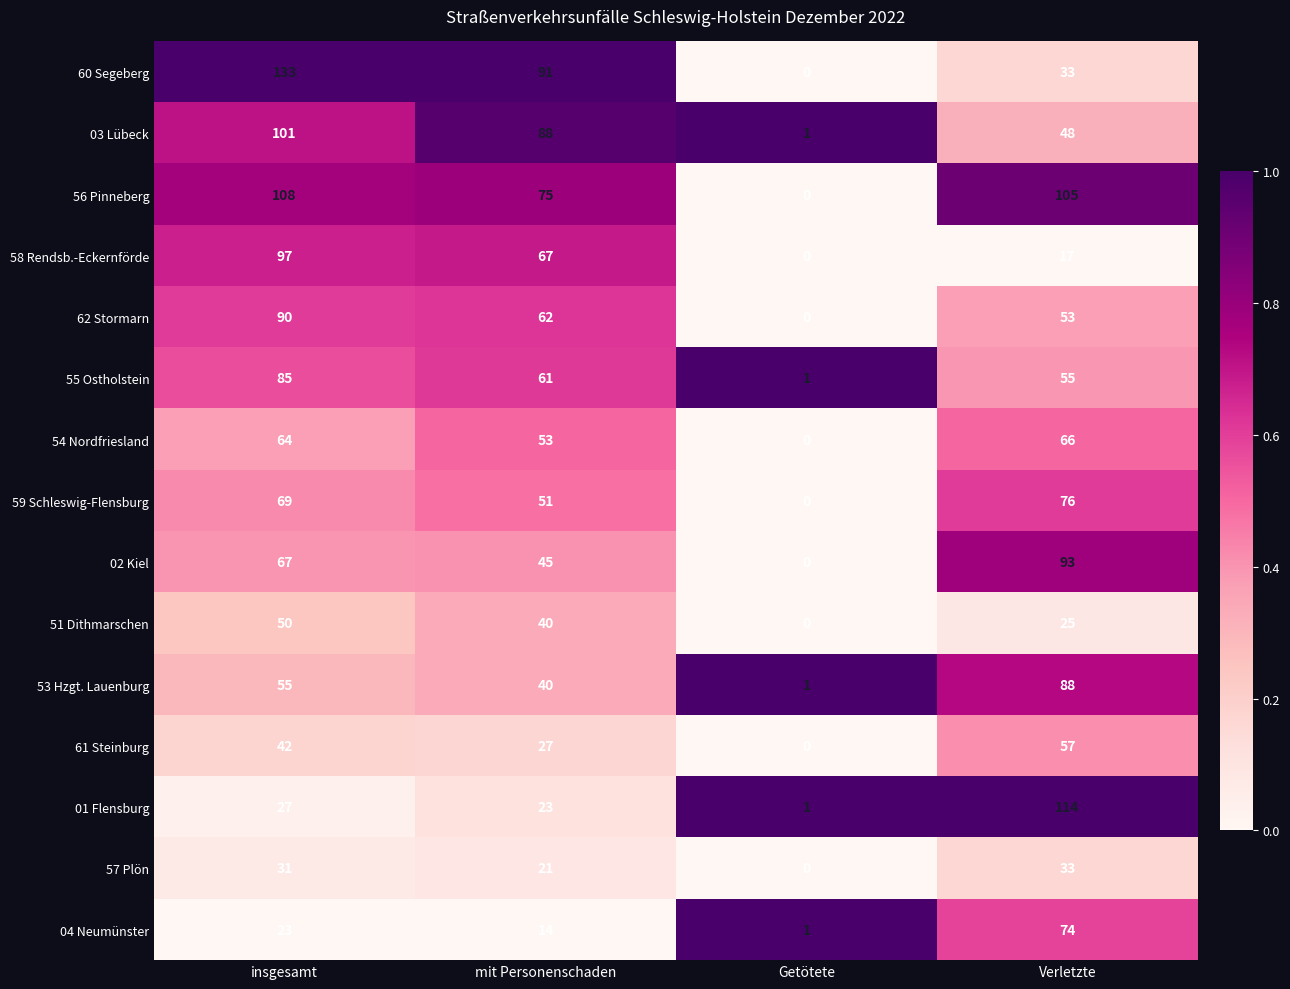

Which category has the lowest value across all series?

Getötete